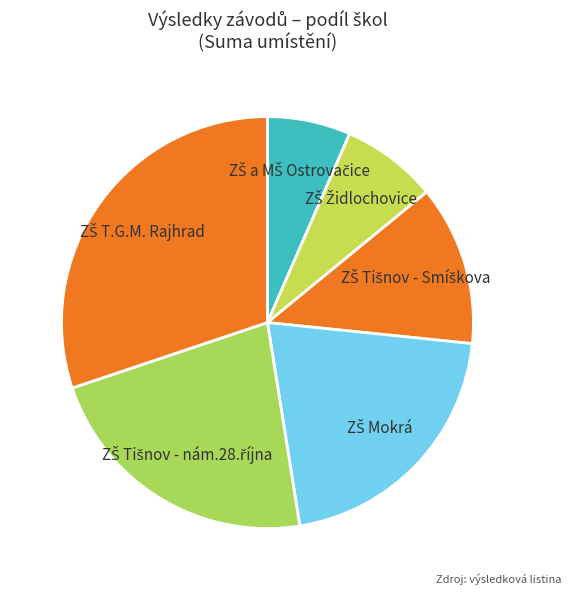

Does any single category account for the majority?

No